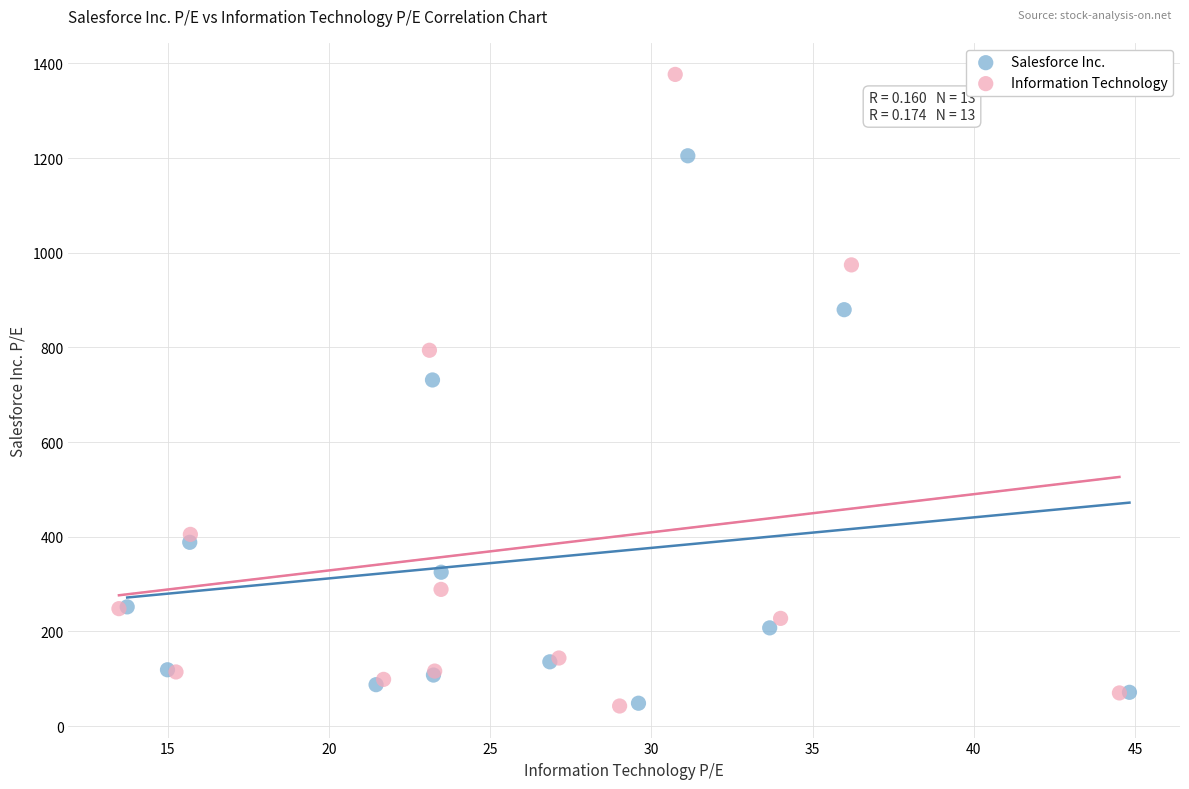

Which series reaches the maximum Y coordinate?

Information Technology